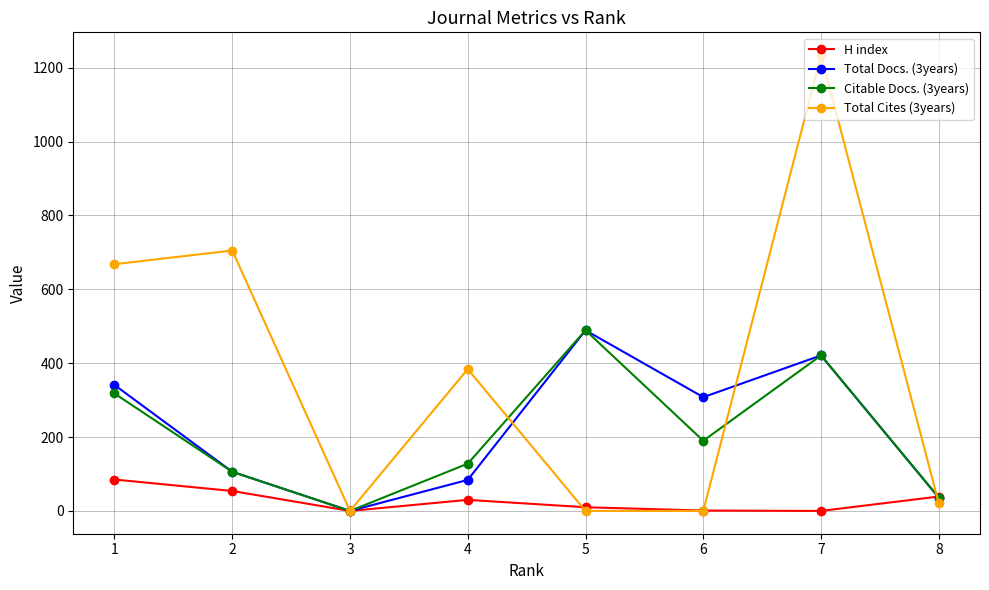

At which category does Total Docs. (3years) reach its first local peak?

5